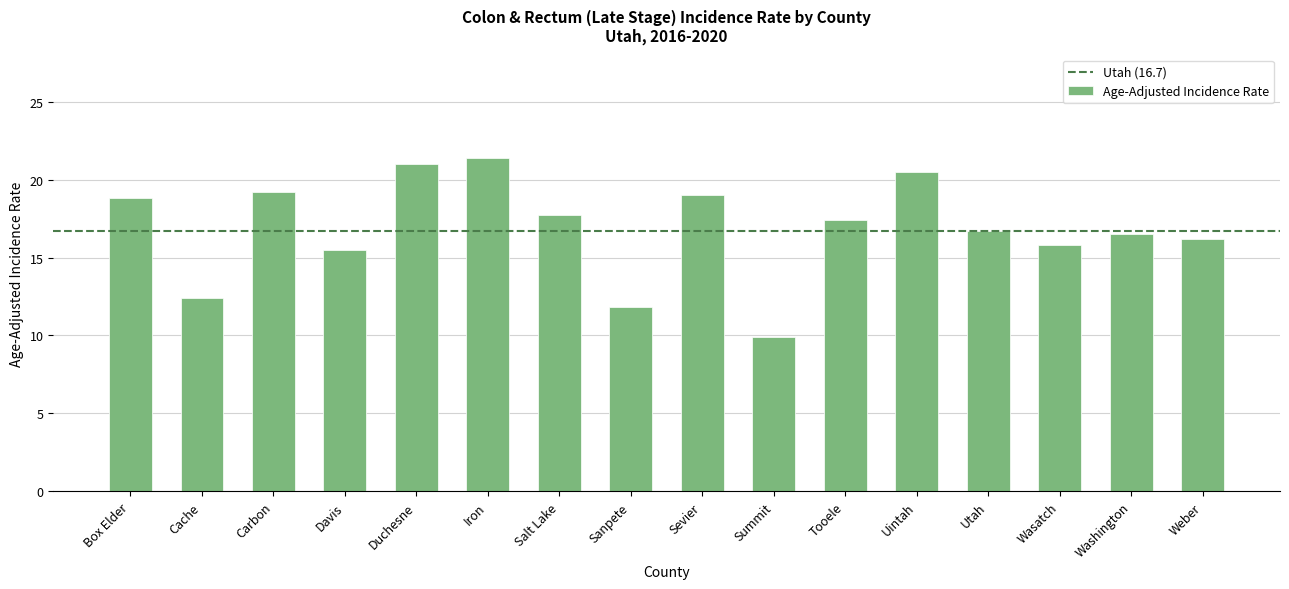

What is the difference between the second highest and second lowest values?

9.2